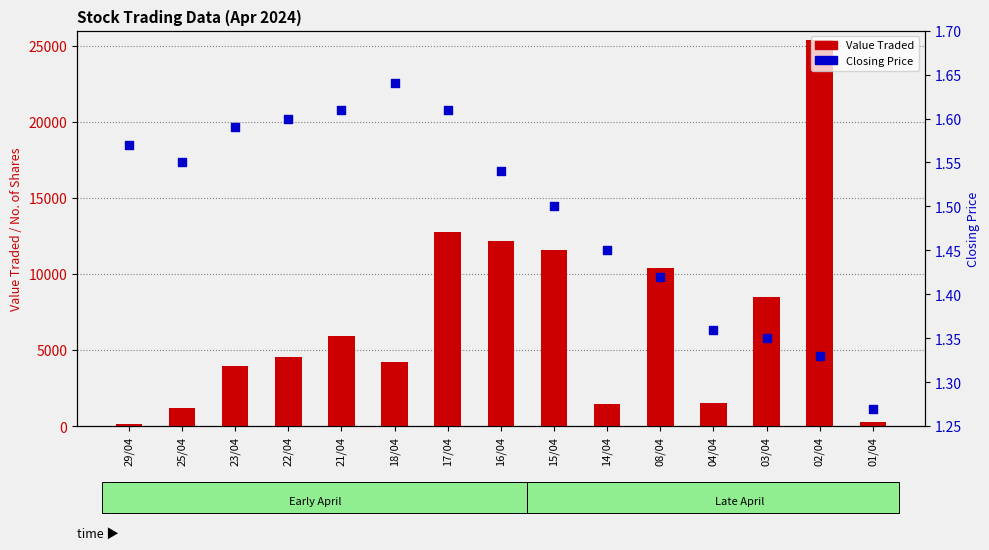

What is the total value across all series at 23/04?

3984.6